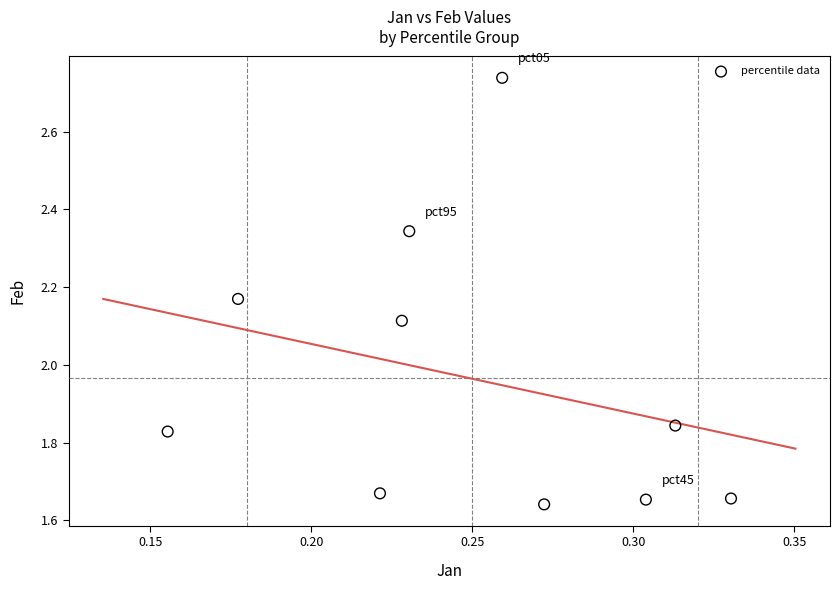

What is the range of Y values (max minus min)?

1.1